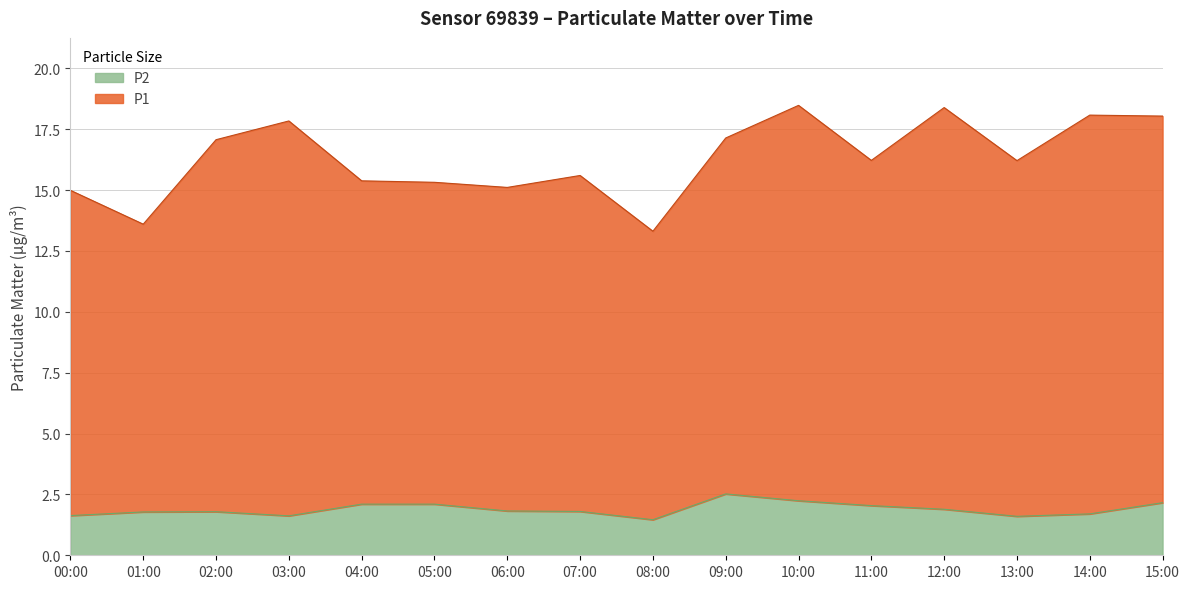

What position from the left is 15:00?

16